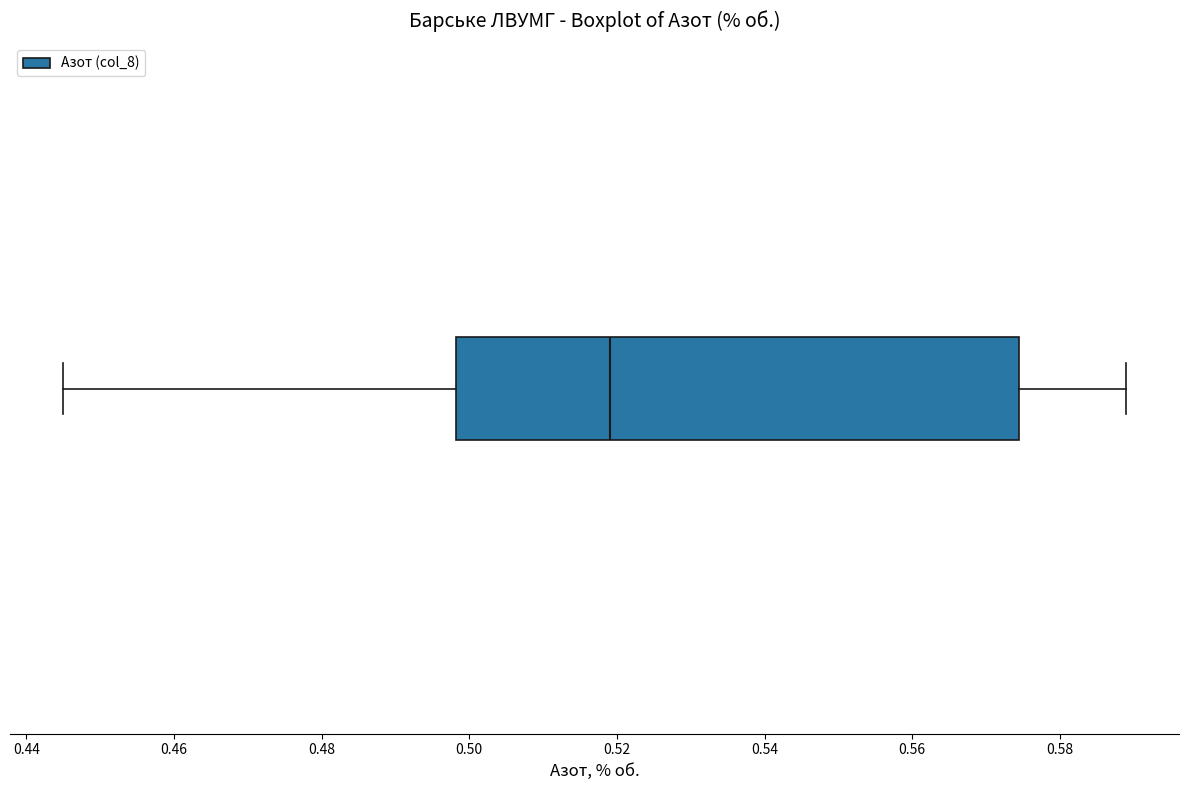

Where is the left edge of the box on the x-axis? The values are not printed on the chart, so give them approximately, as read against the axis.

0.498